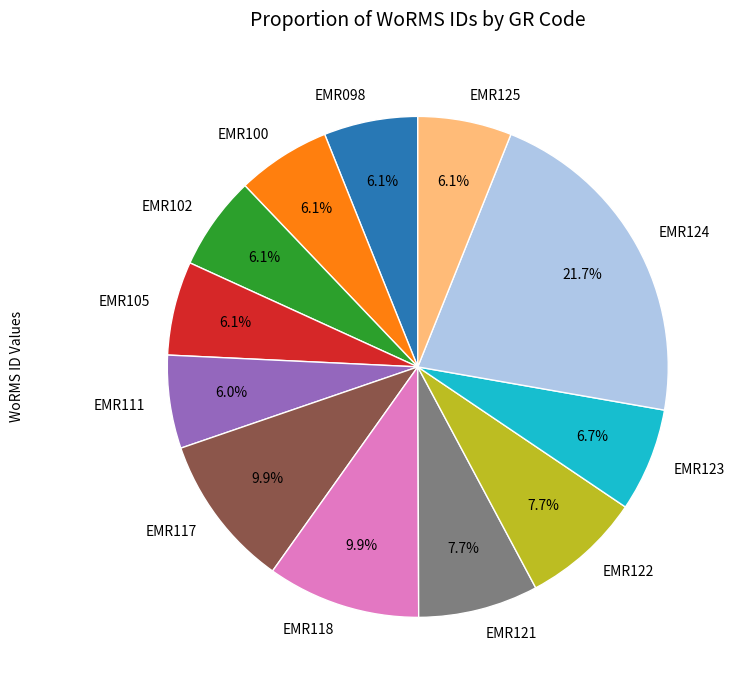

What is the ratio of the value at EMR117 to the value at EMR118?

1.0